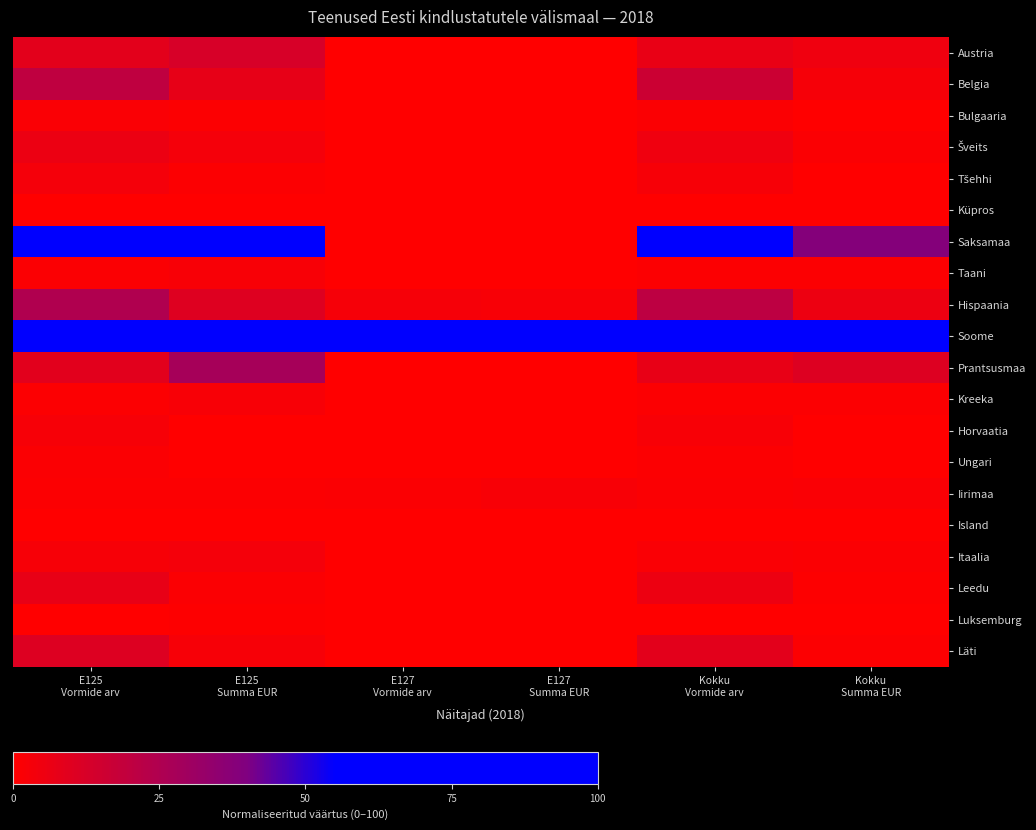

At how many categories does at least one series exceed 41?

6